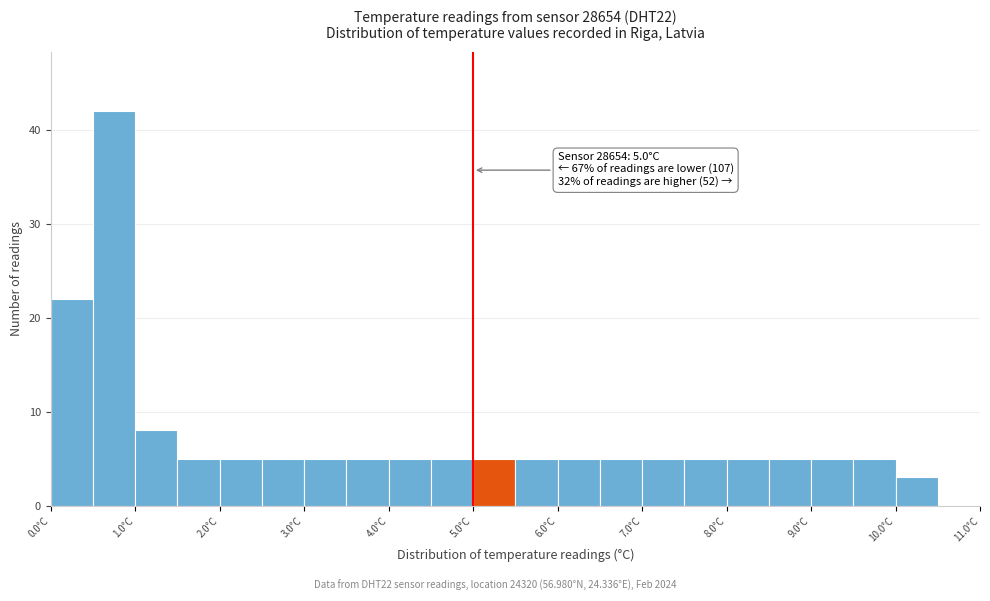

Which range on the x-axis has the tallest bar?

0.5 to 1.0